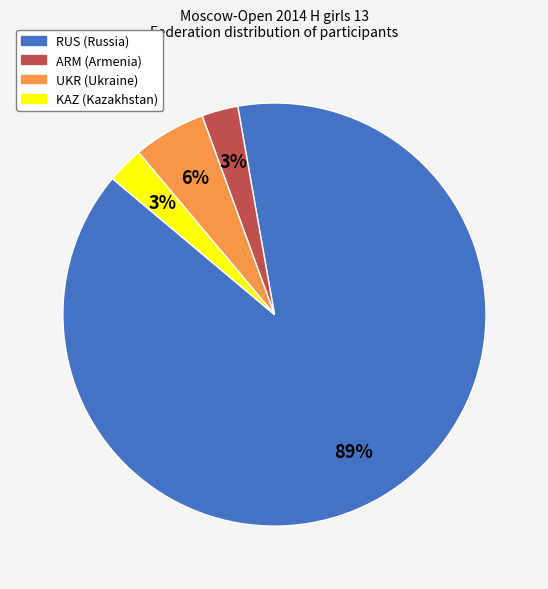

Between KAZ and UKR, which is larger?

UKR